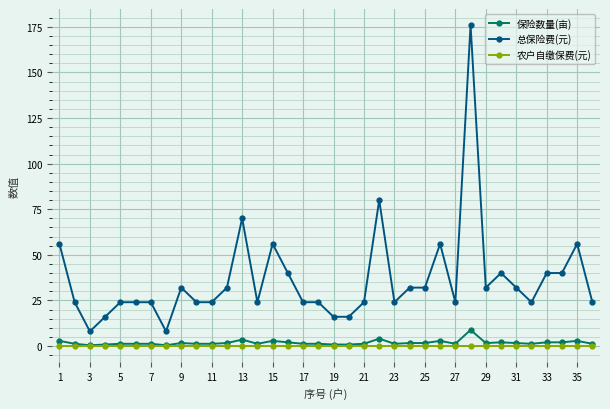

Which series has the largest total across all categories?

总保险费(元)